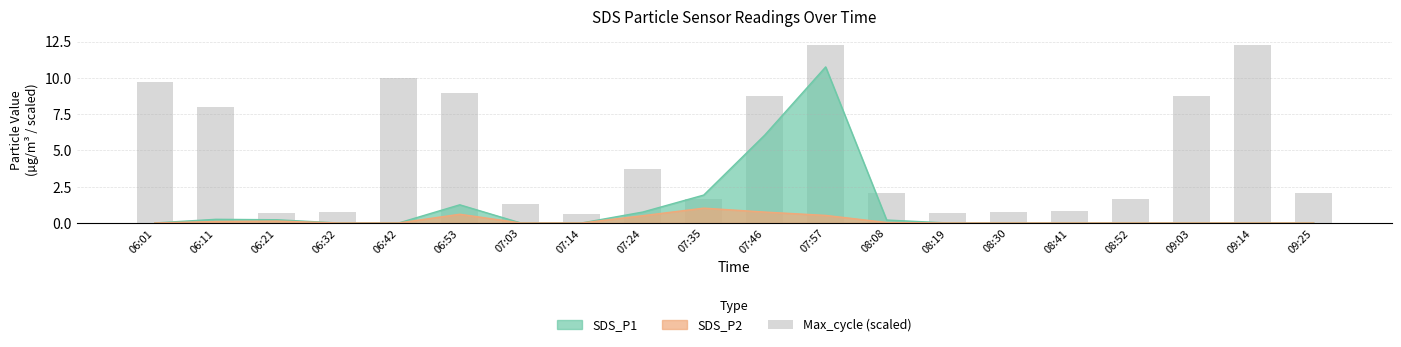

How many bars are there in total?

20